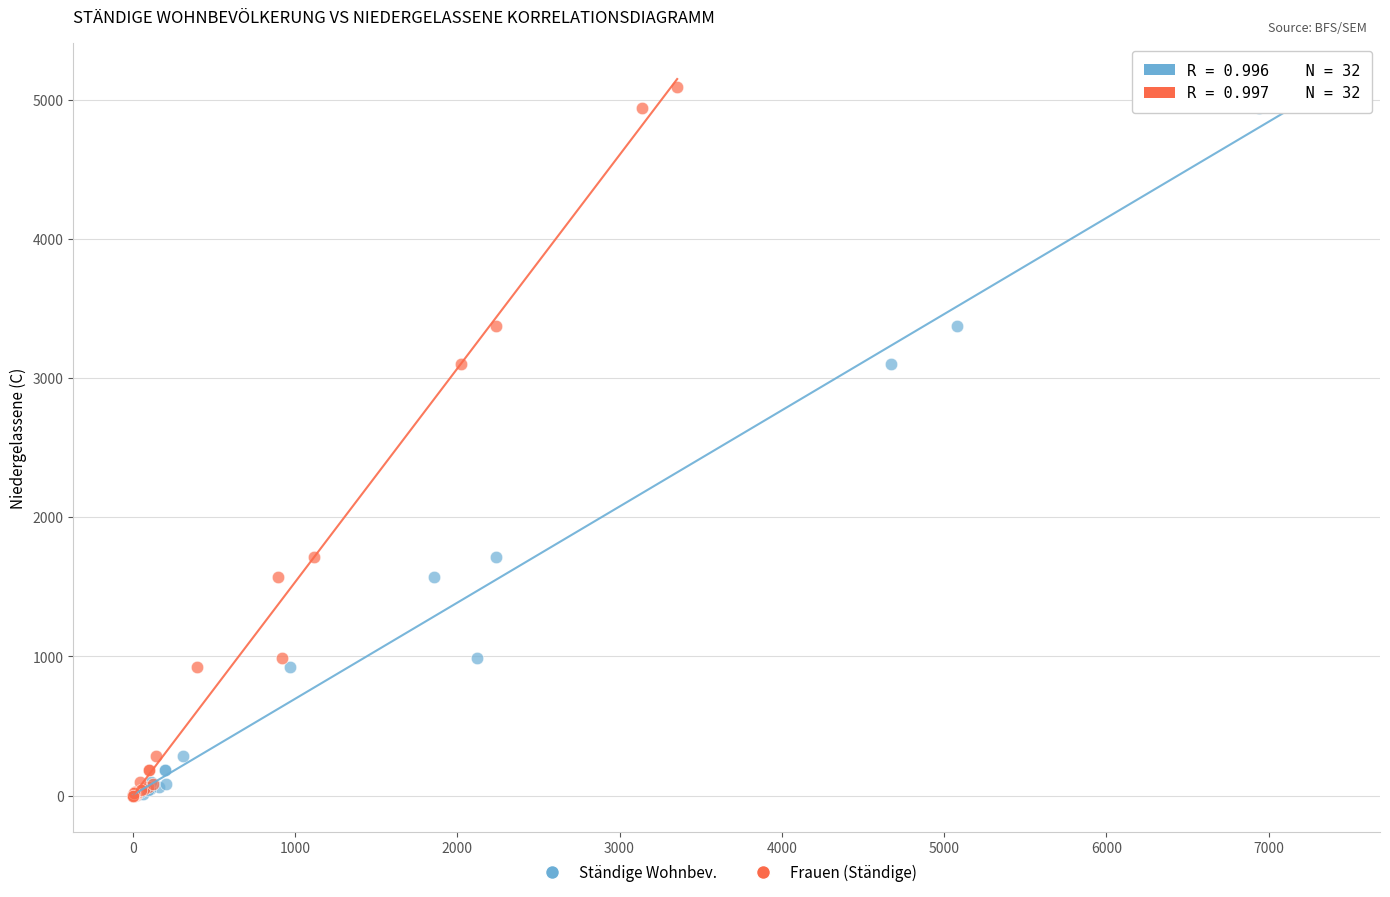

What are all the series names shown in the legend?

Ständige Wohnbev., Frauen (Ständige)